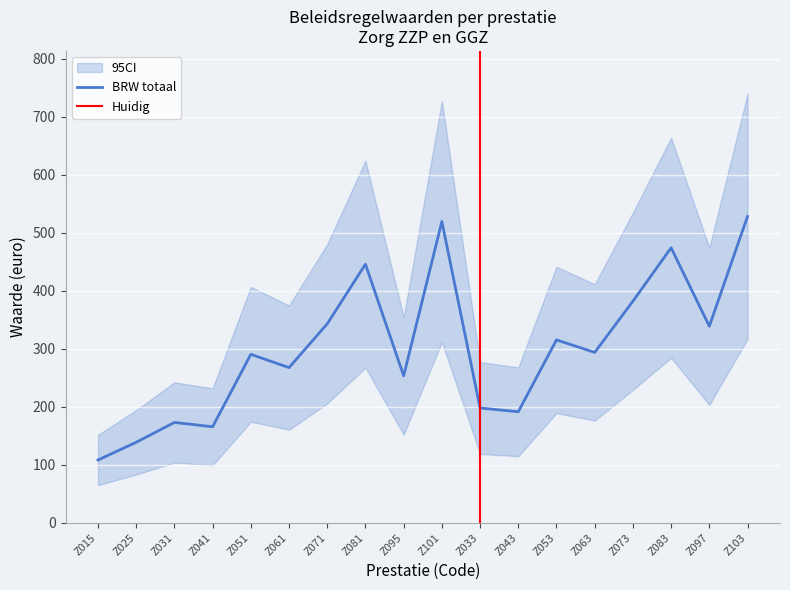

What is the label of the 9th point from the right?

Z101